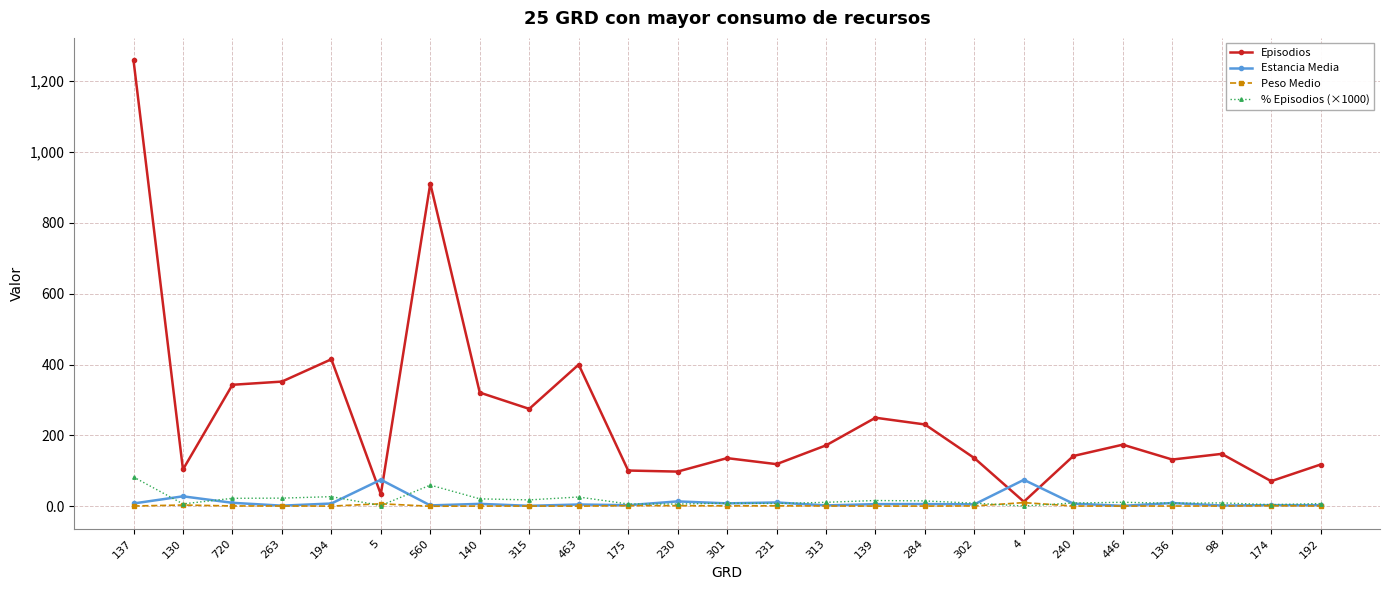

Where does the Episodios series first go above 148?

137